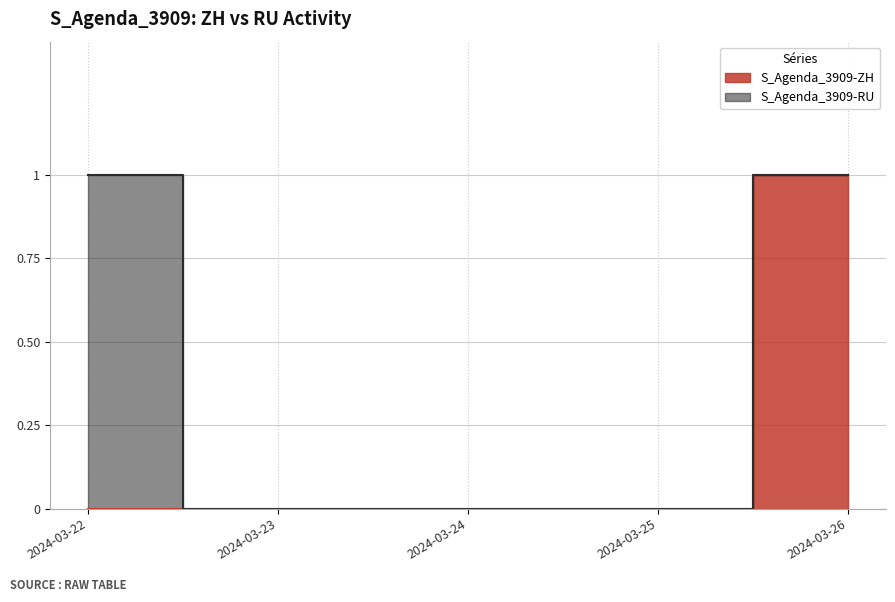

Rank the categories by value from lowest to highest.

2024-03-22, 2024-03-23, 2024-03-24, 2024-03-25, 2024-03-26